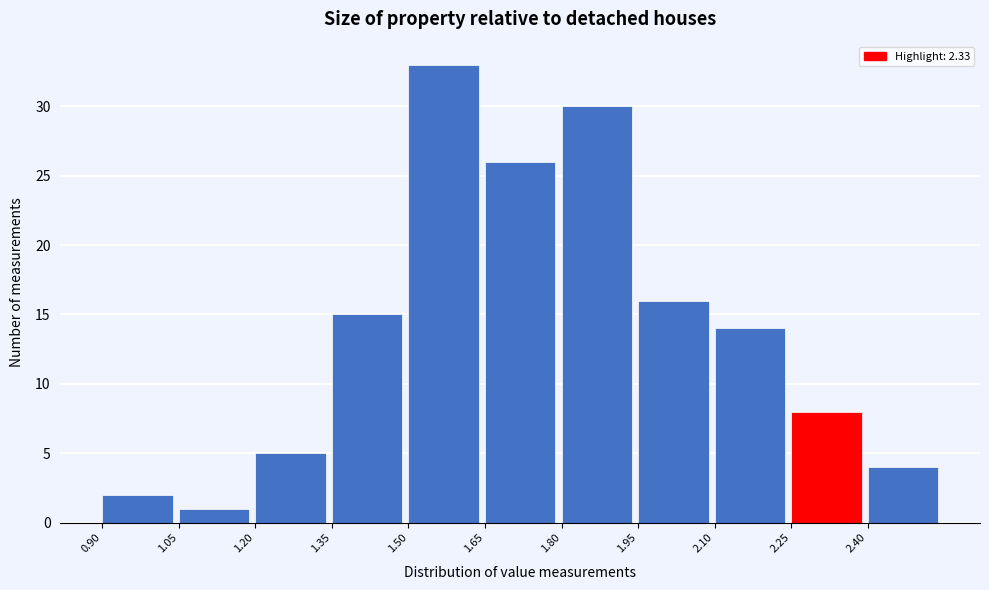

Over which range of the x-axis is the bar tallest?

1.50 to 1.65